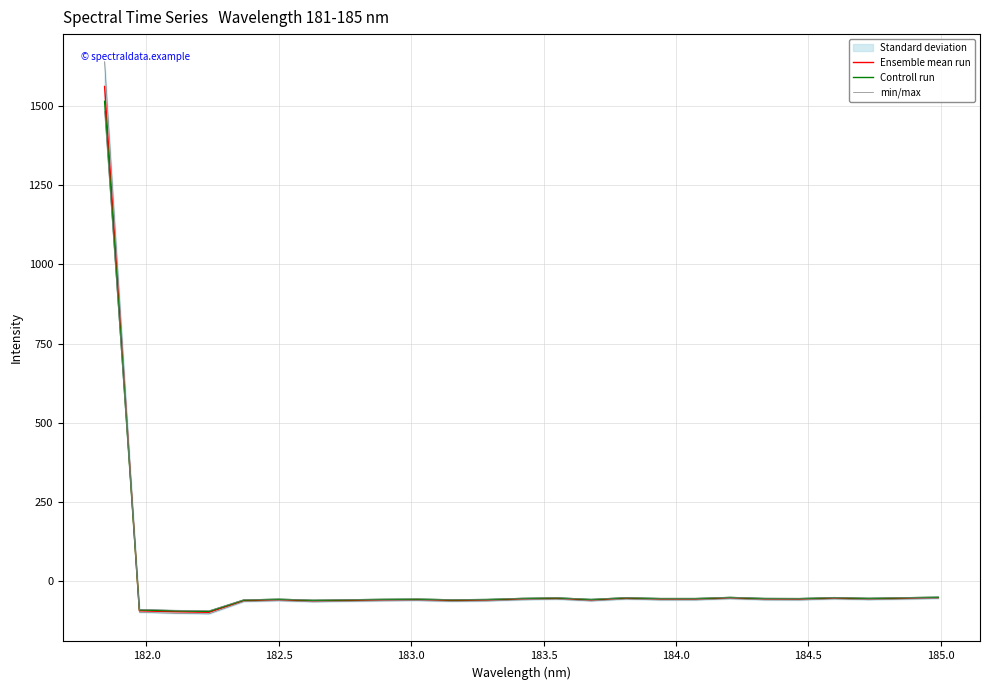

What is the highest value of the Ensemble mean run series?

1560.3